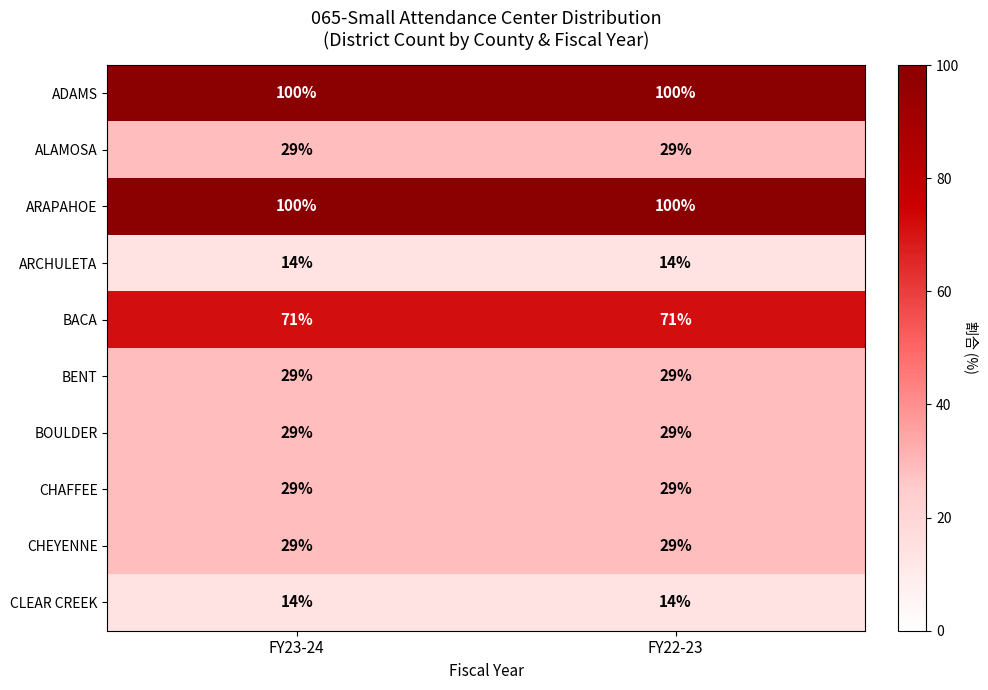

Is it true that ADAMS equals 167 at FY22-23?

False